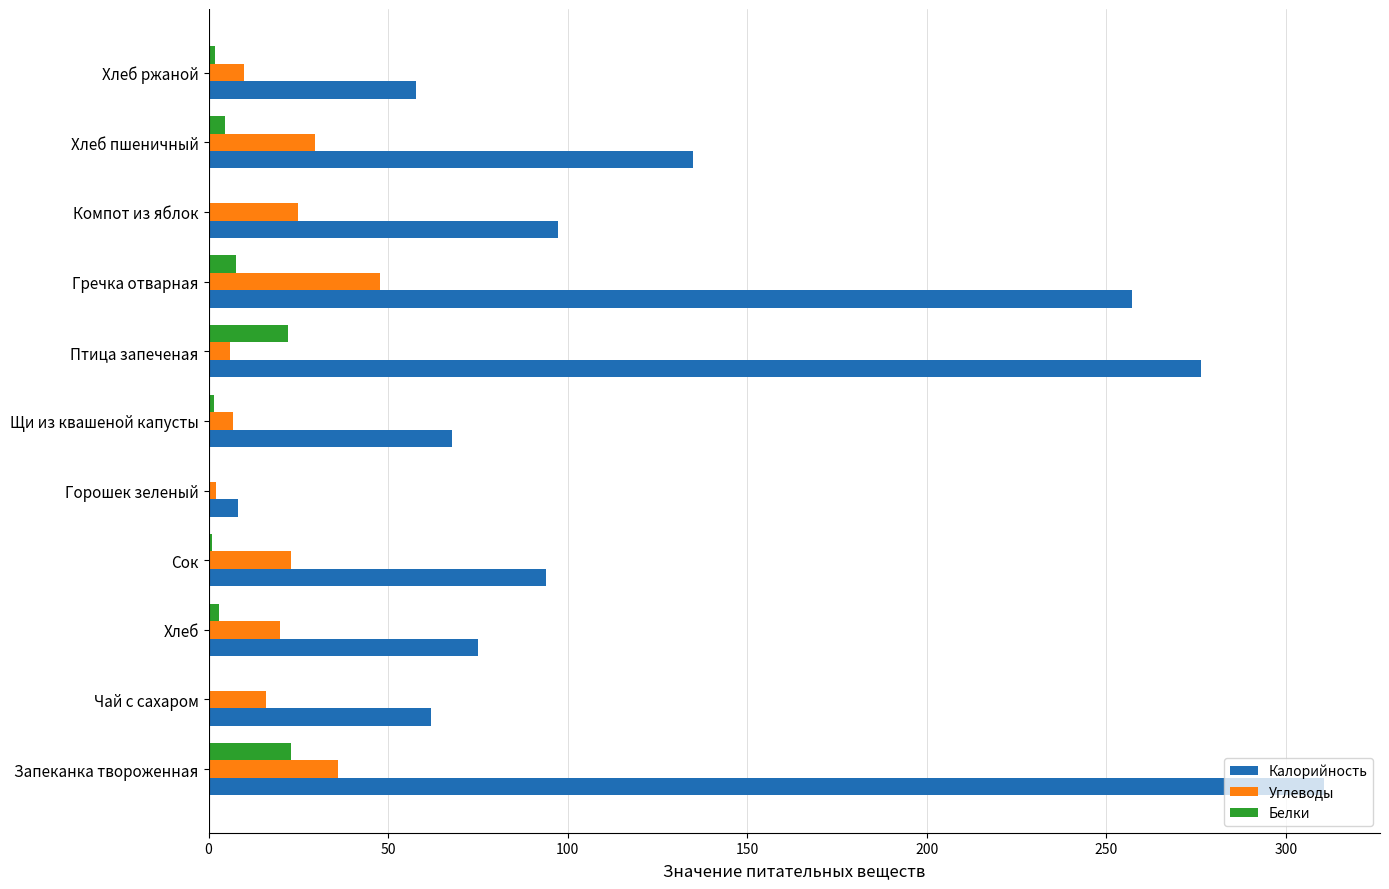

At which category is the sum across all series the highest?

Запеканка твороженная